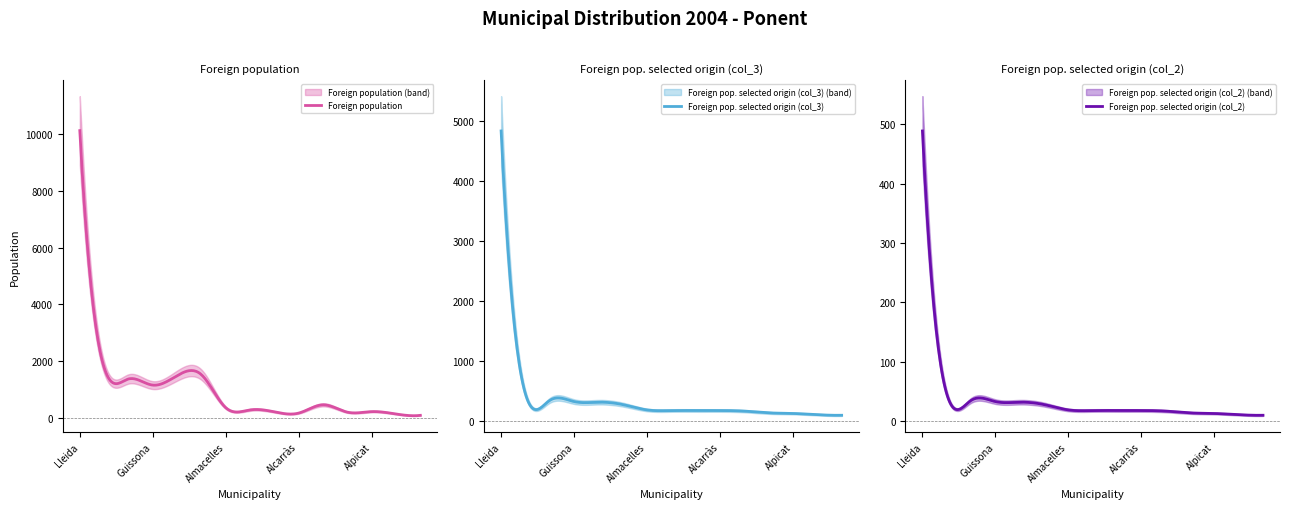

Rank the series by their maximum value, from highest to lowest.

Foreign population, Foreign pop. selected origin (col_3), Foreign pop. selected origin (col_2)